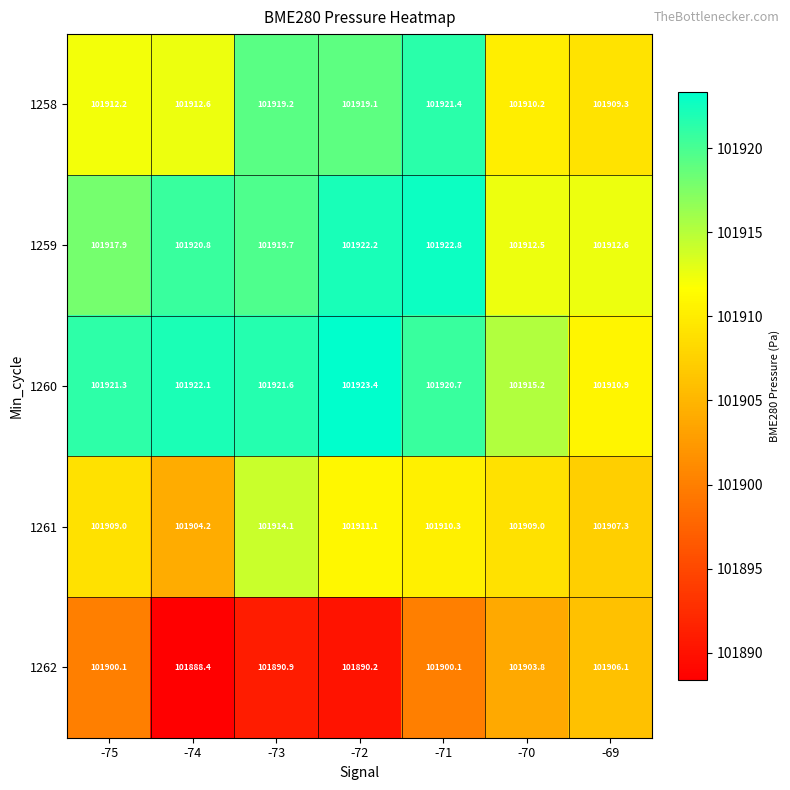

At which label does 1258 first exceed 101912?

-75